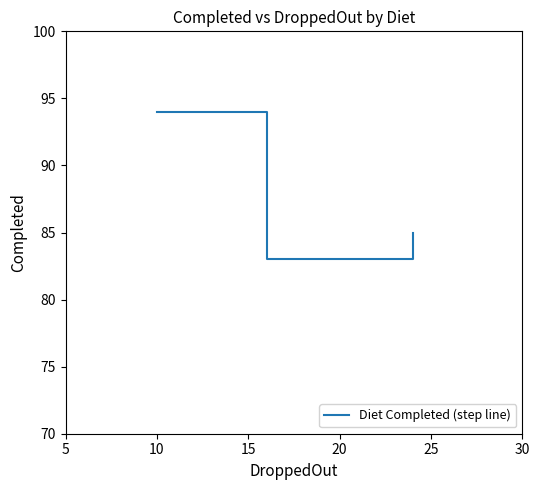

Does the chart have visible grid lines?

No